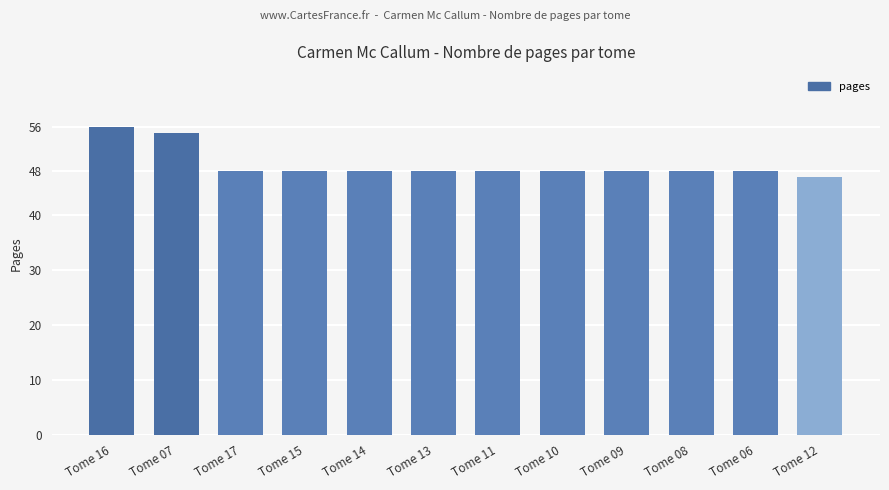

Reading right to left, what are all the values shown in this chart?

47	48	48	48	48	48	48	48	48	48	55	56